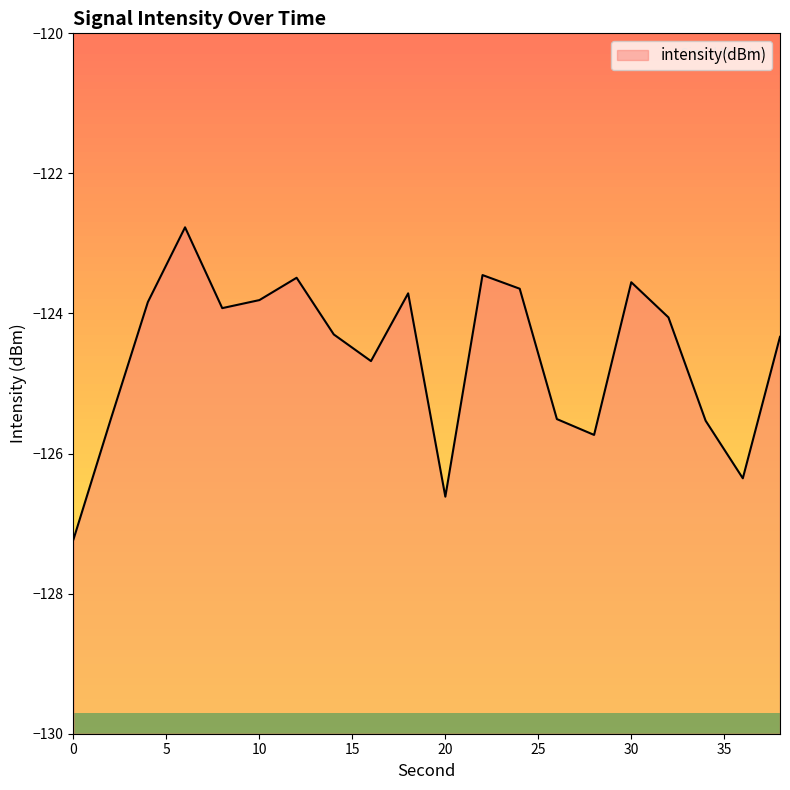

What is the greatest value displayed?

-122.8